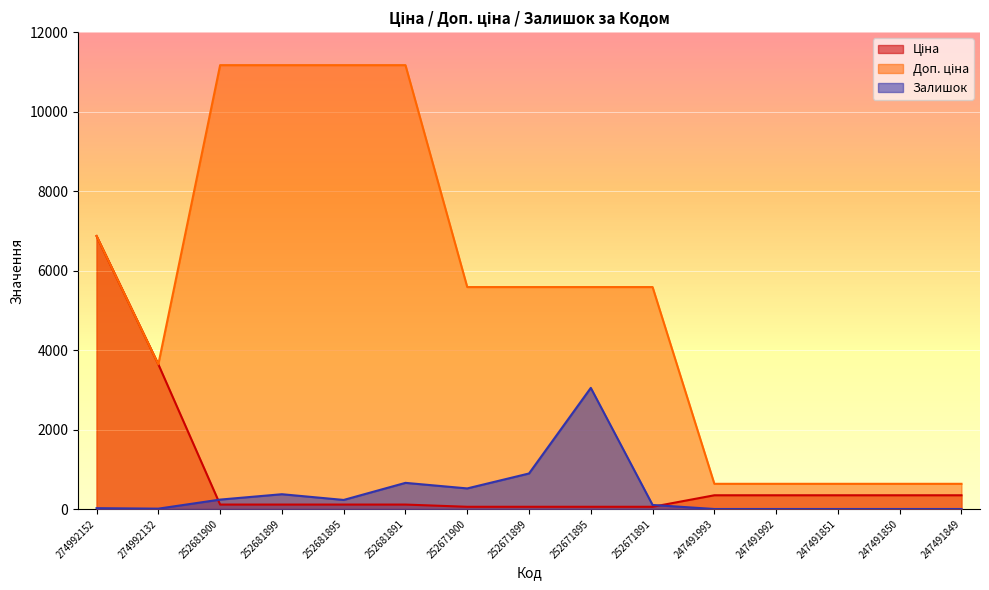

At how many categories does at least one series exceed 3532?

10